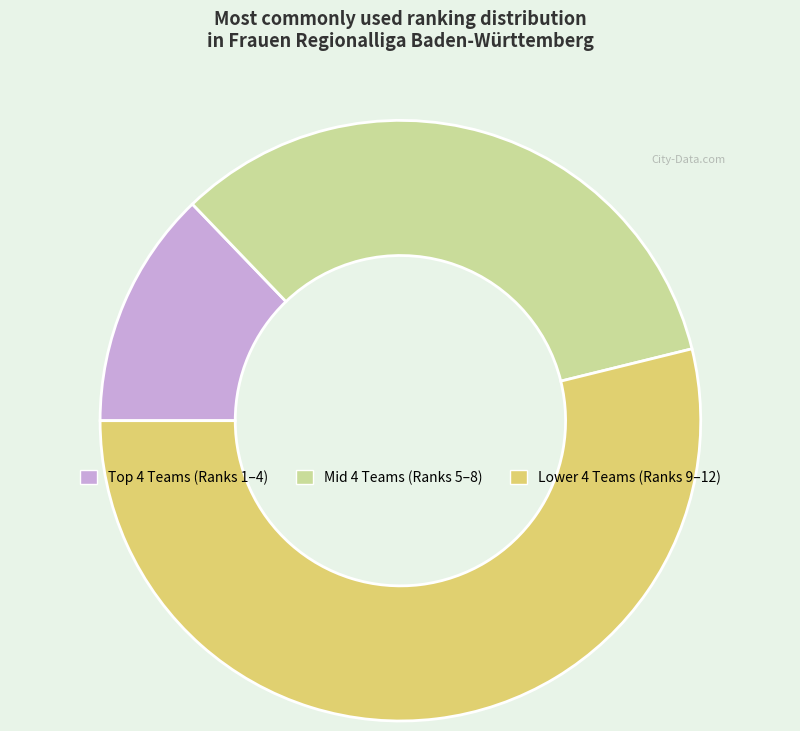

Is there a majority slice in this chart?

Yes